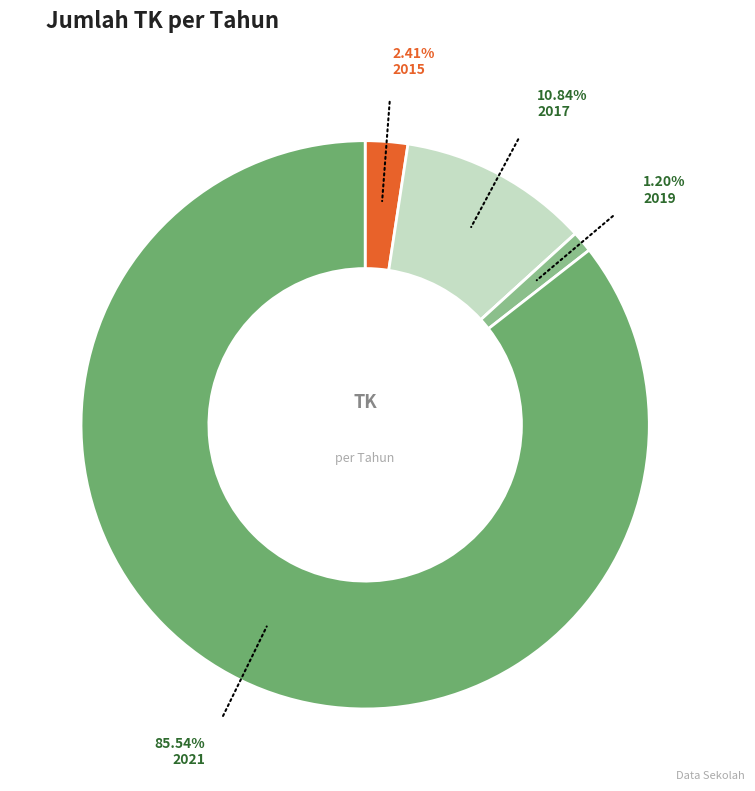

Does any single category account for the majority?

Yes